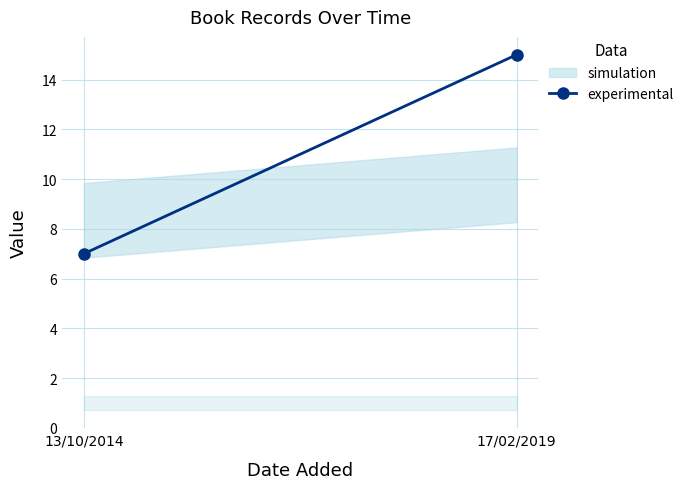

How many data points does each series have?

2